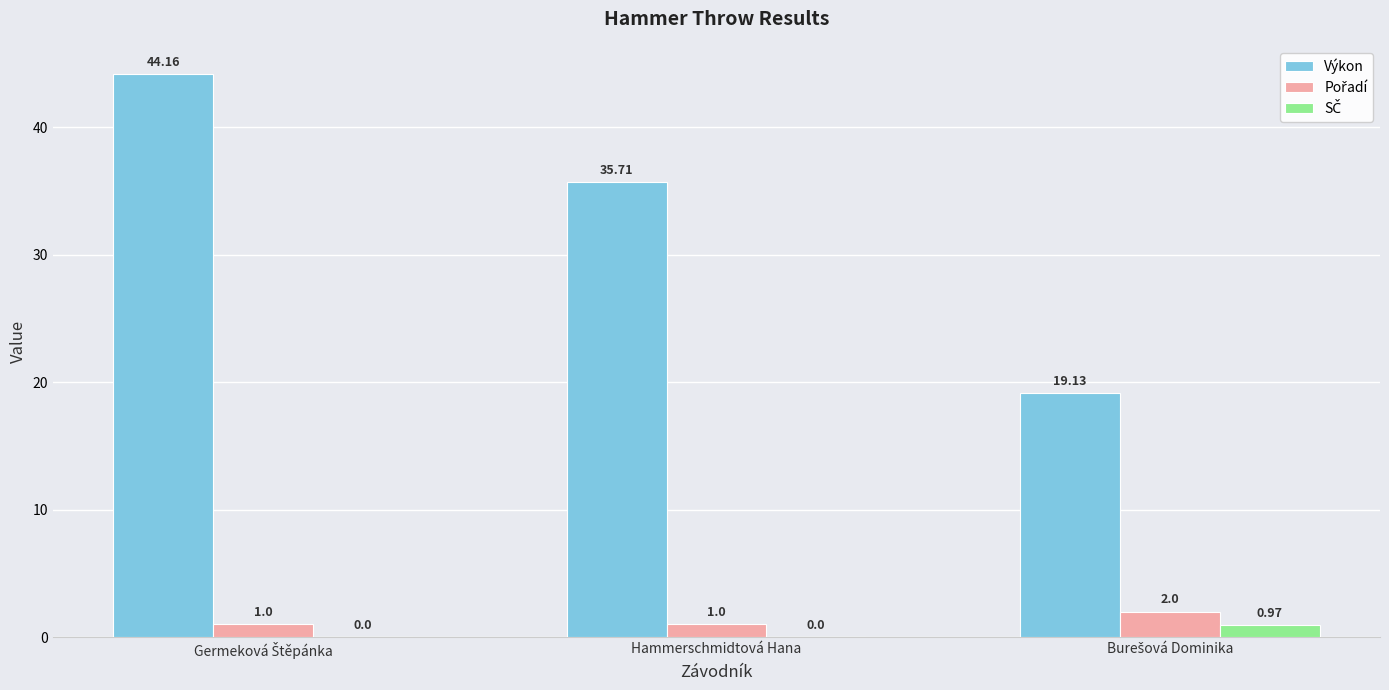

Which series has the largest total across all categories?

Výkon